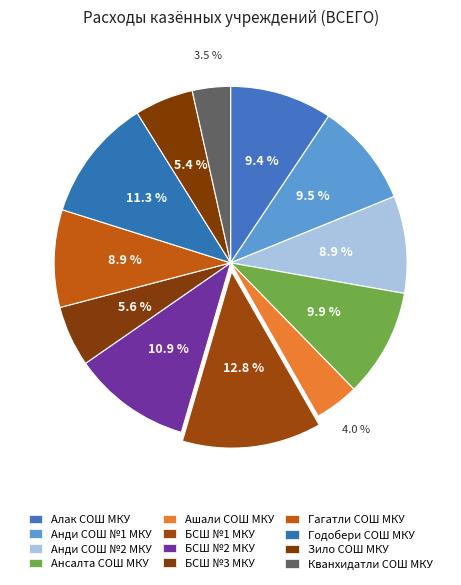

To the nearest percent, what is the difference between the largest and smallest slice percentages?

9%